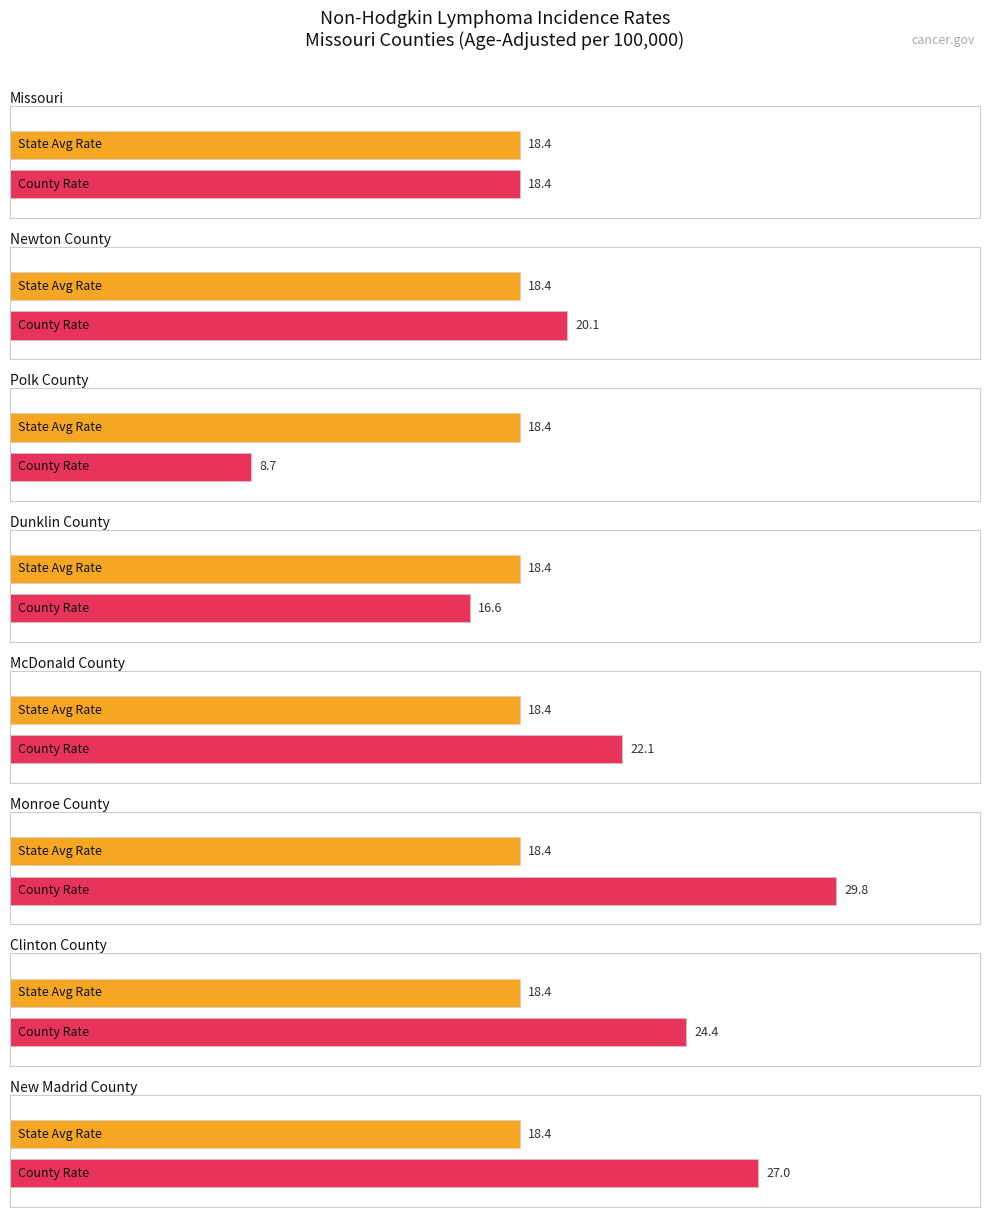

What is the sum of the values at Dunklin County and Polk County?

25.3